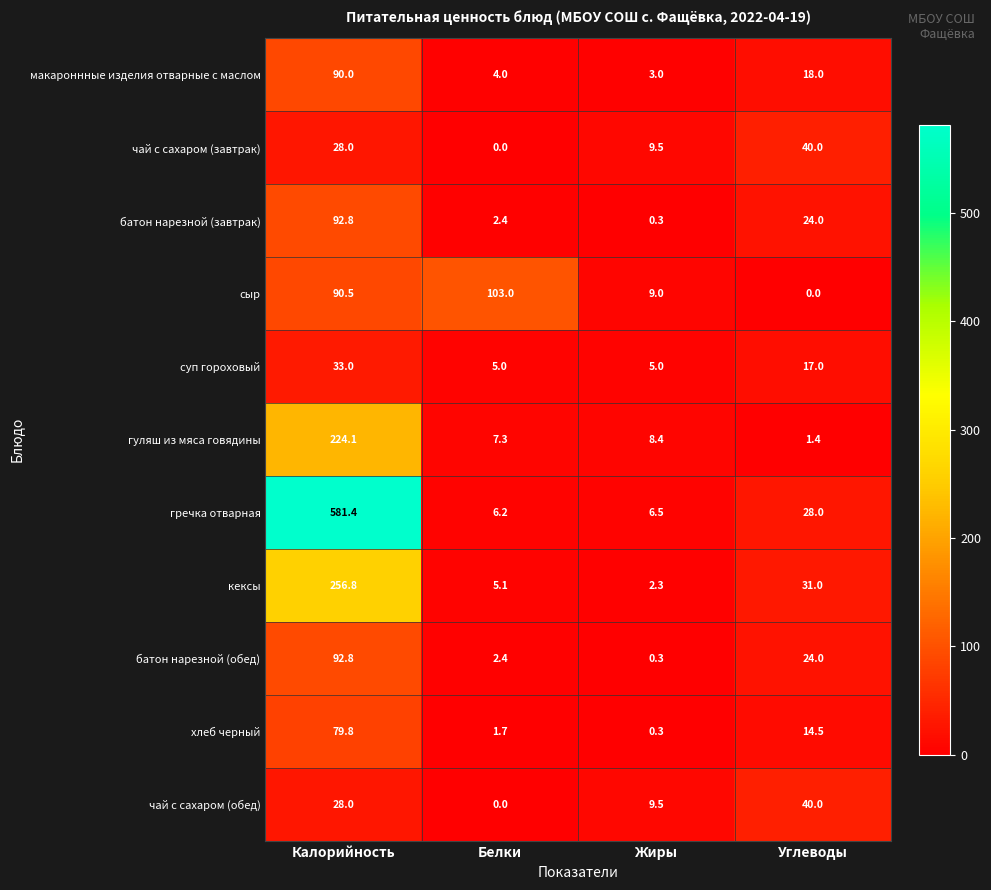

What is the difference between the maximum and second lowest values in the кексы series?

251.7